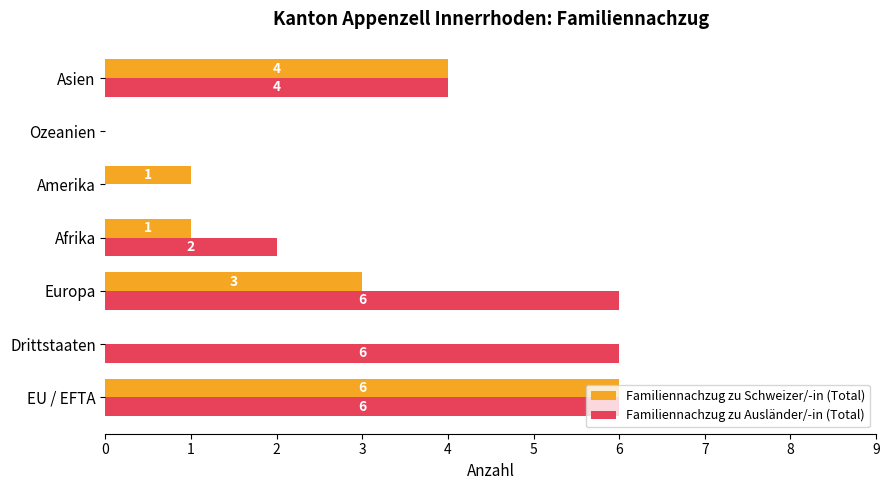

At which label does Familiennachzug zu Schweizer/-in (Total) reach its peak?

EU / EFTA